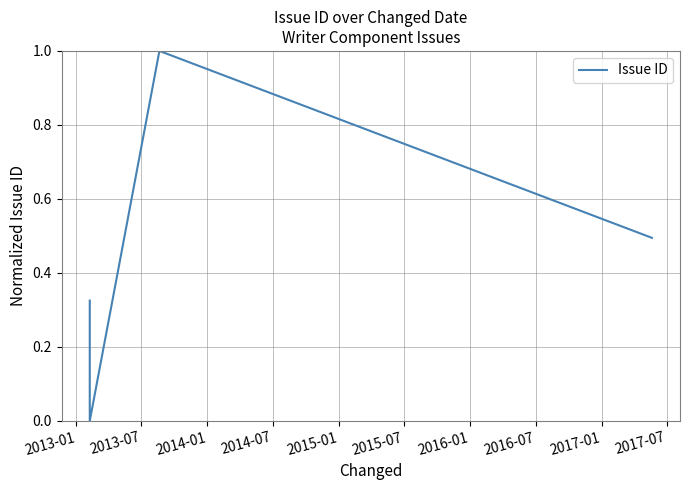

What is the difference between the maximum and minimum values?

1.0